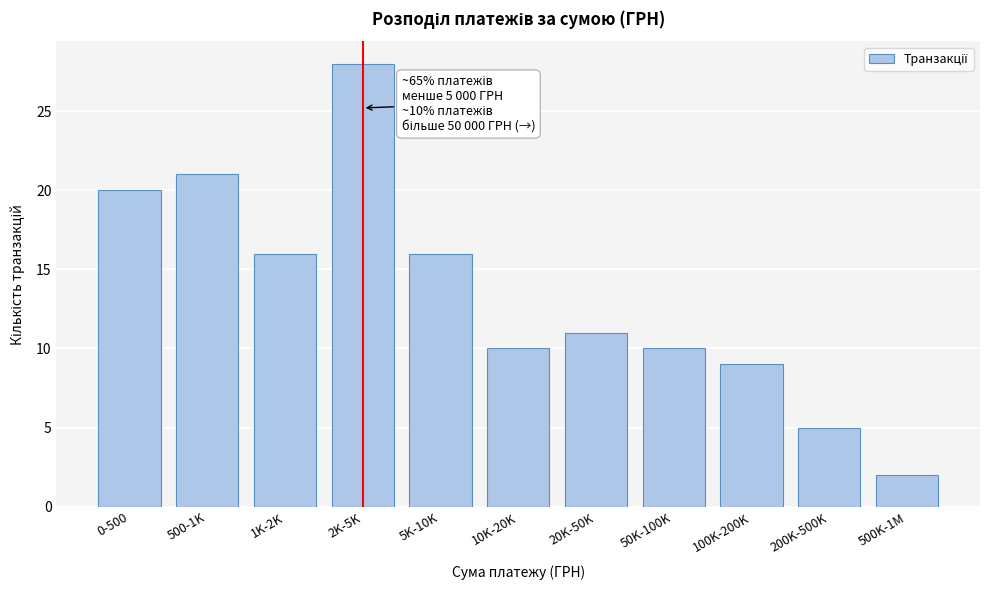

Reading right to left, transcribe all the data shown in this chart.

2	5	9	10	11	10	16	28	16	21	20